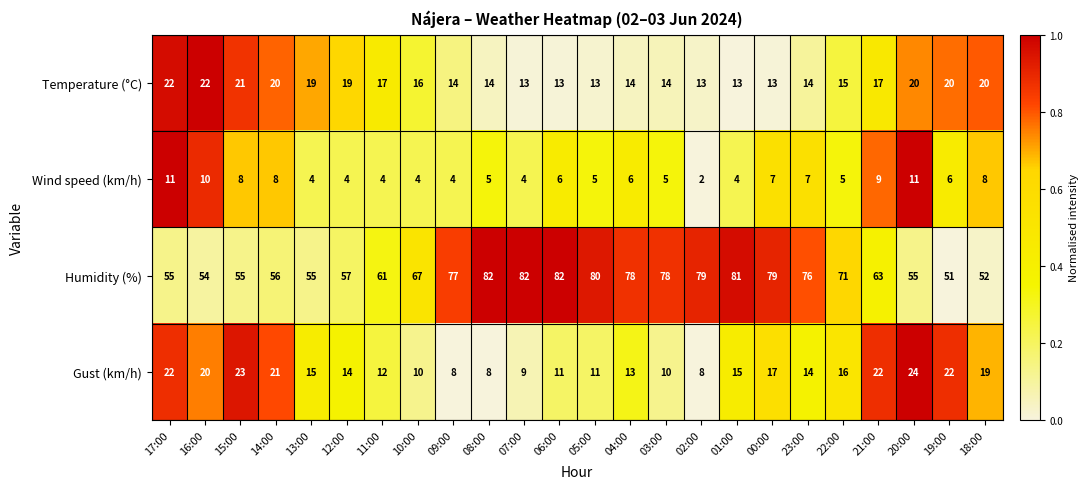

At which category does the chart reach its minimum across all series?

02:00